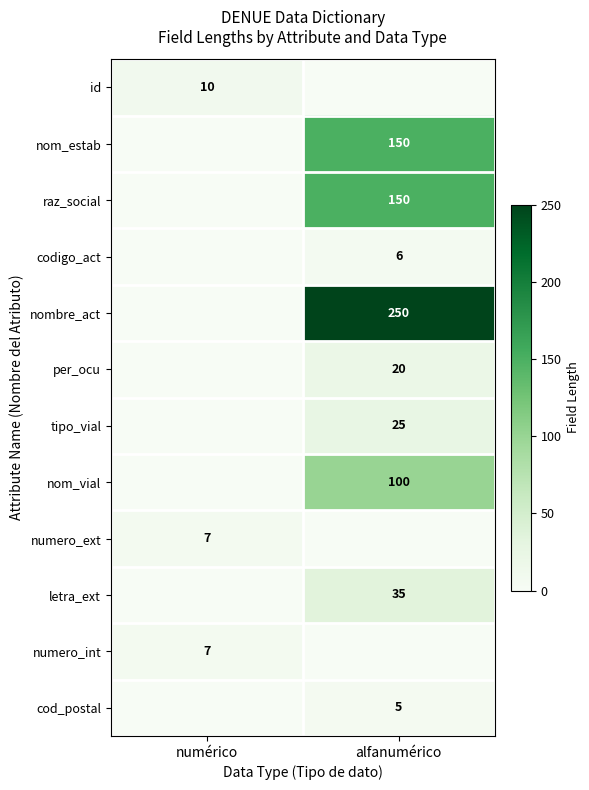

The value of per_ocu at alfanumérico is 20. True or false?

True